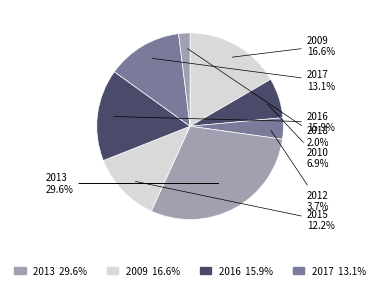

How many segments does this pie chart have?

8